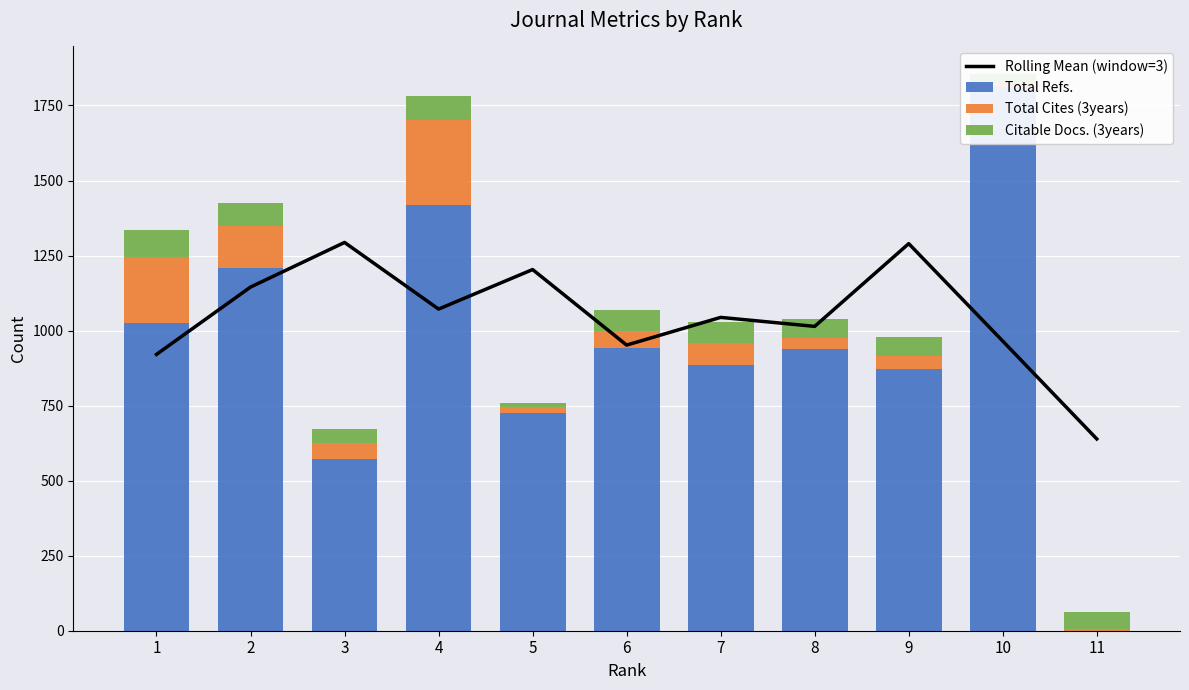

Which series has the widest spread of values?

Total Refs.